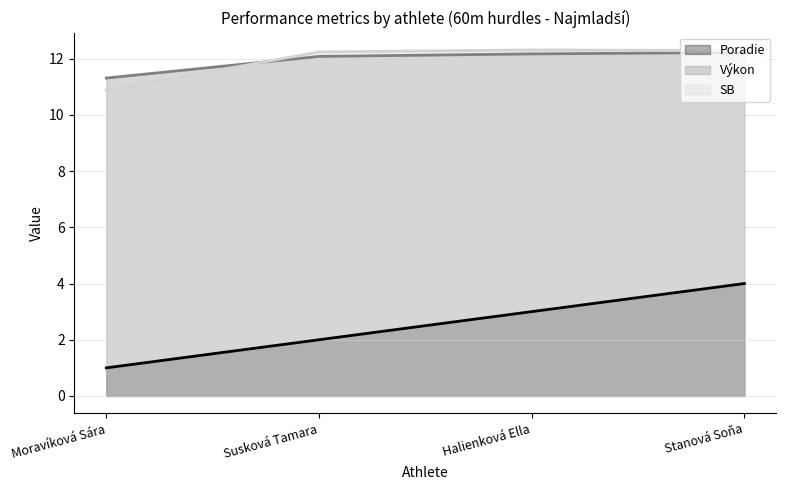

Reading left to right, transcribe all the data shown in this chart.

Poradie: 1.0	2.0	3.0	4.0
Výkon: 11.3	12.1	12.2	12.2
SB: 10.9	12.2	12.3	12.3